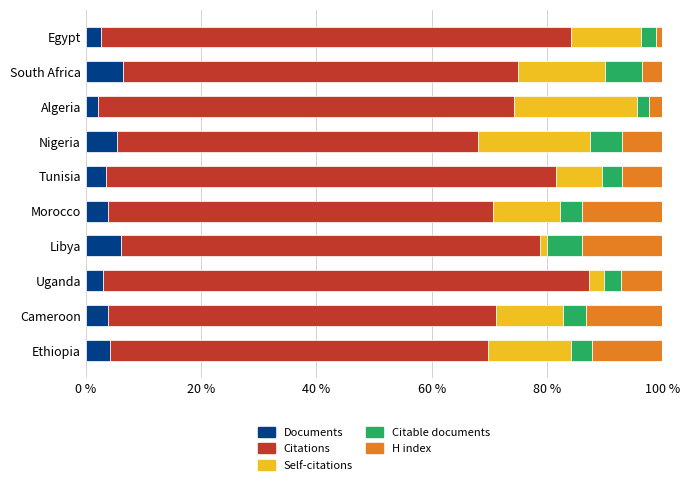

What is the maximum value for Documents?

6.5